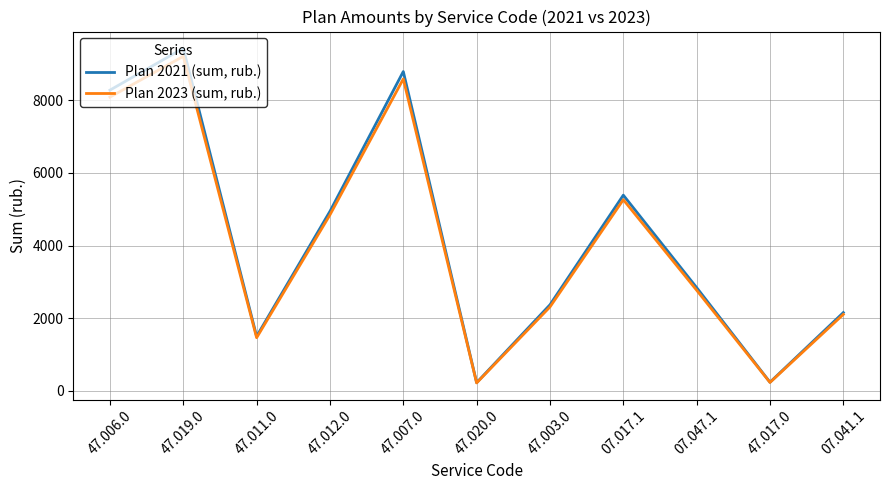

What is the greatest value displayed?

9434.8